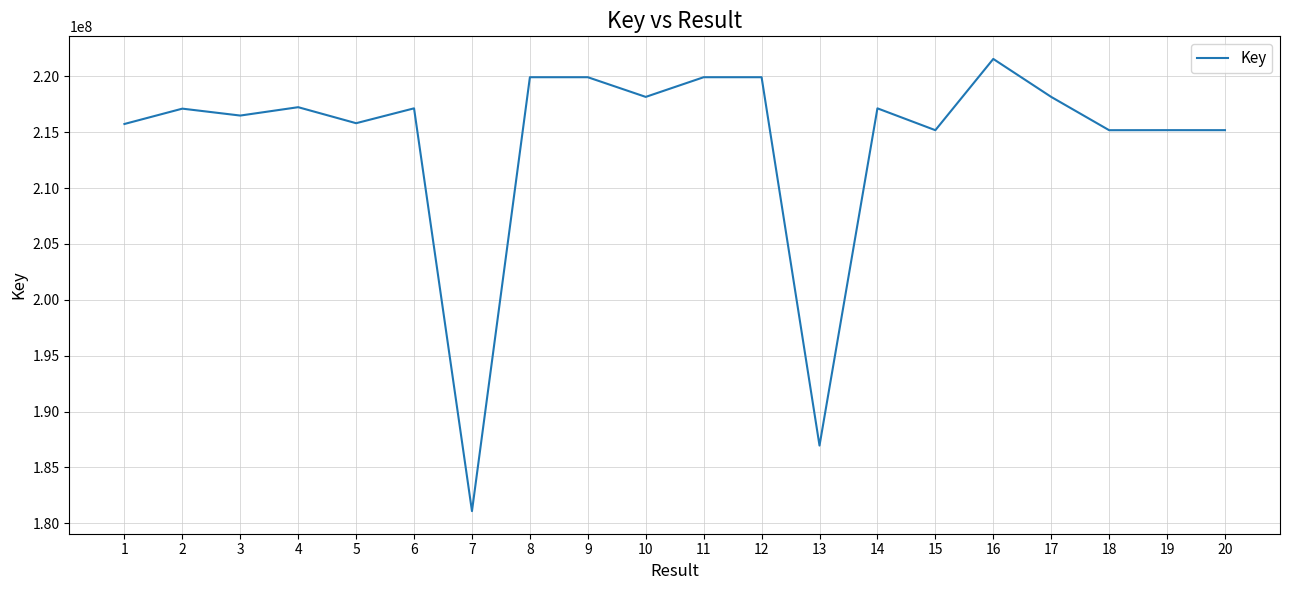

The value at 20 is 215190303. True or false?

True